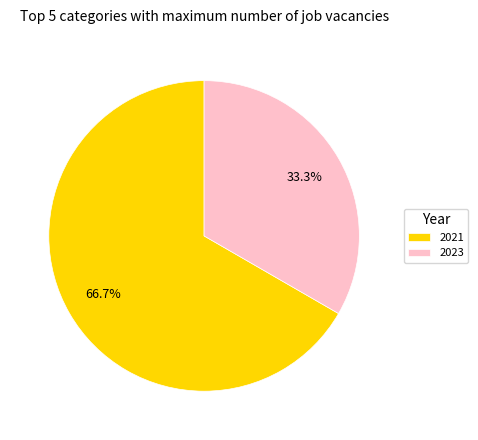

Which category accounts for the majority?

2021